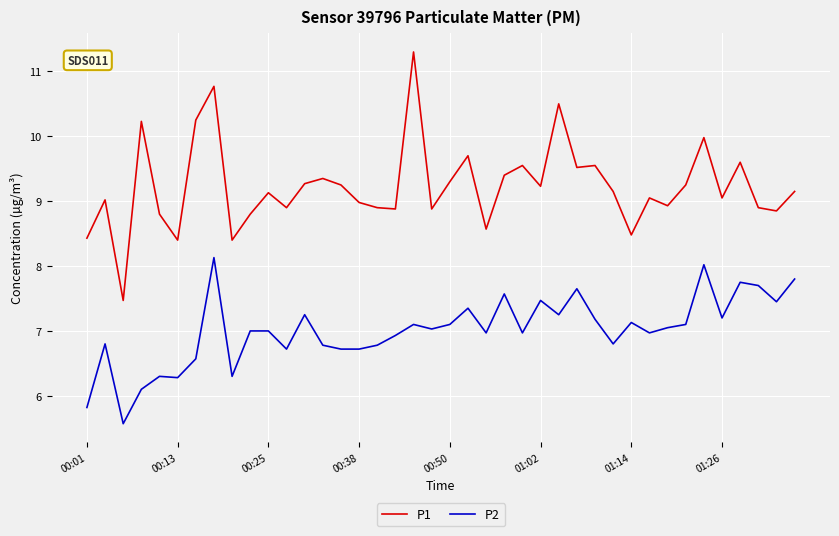

Which series has the largest range (max minus min)?

P1